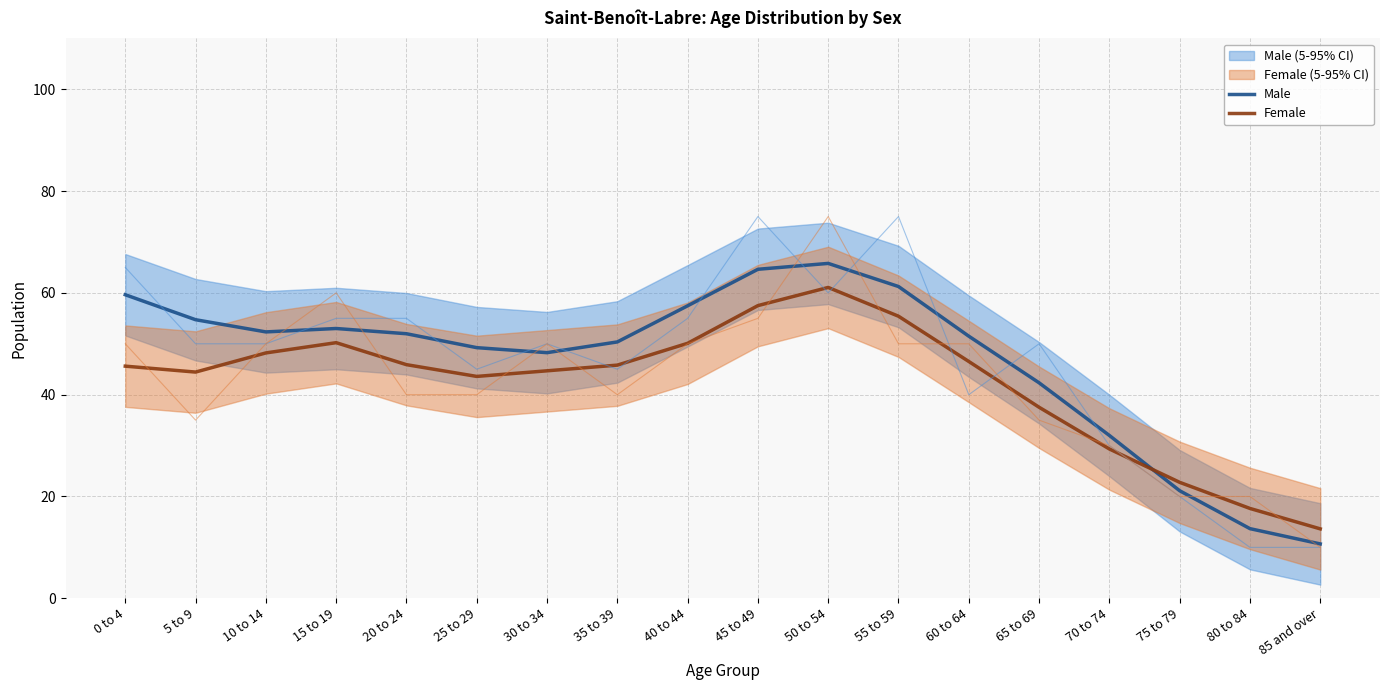

The Female series shows 45.8 at 35 to 39. True or false?

True